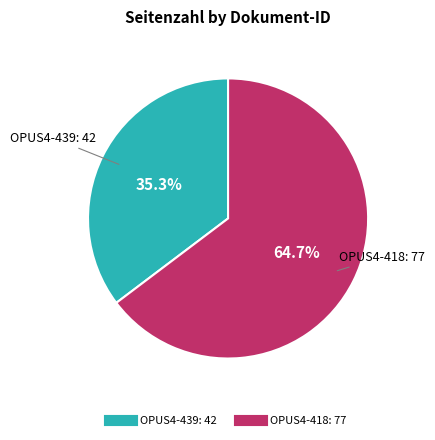

To the nearest percent, what is the difference between the largest and smallest slice percentages?

29%